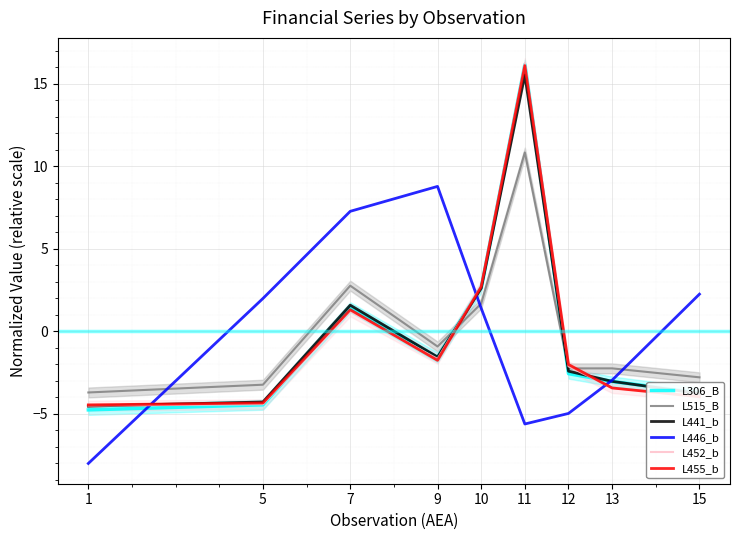

Between which two adjacent categories do L306_B and L446_b first intersect?

1 and 5